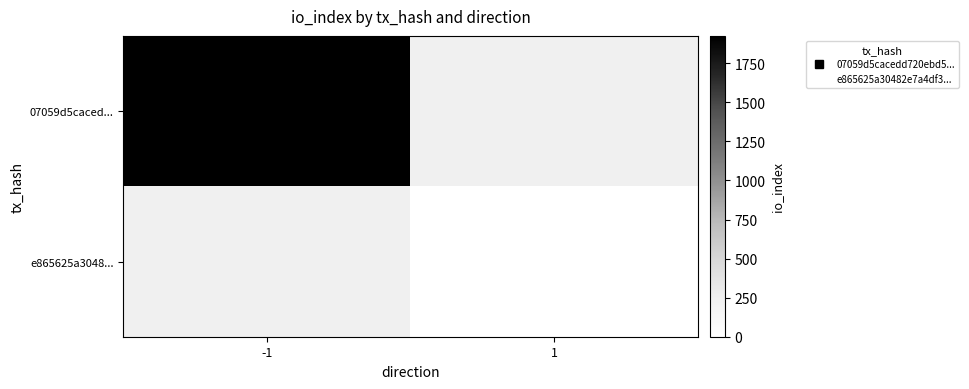

Which label corresponds to the smallest value in the chart?

1